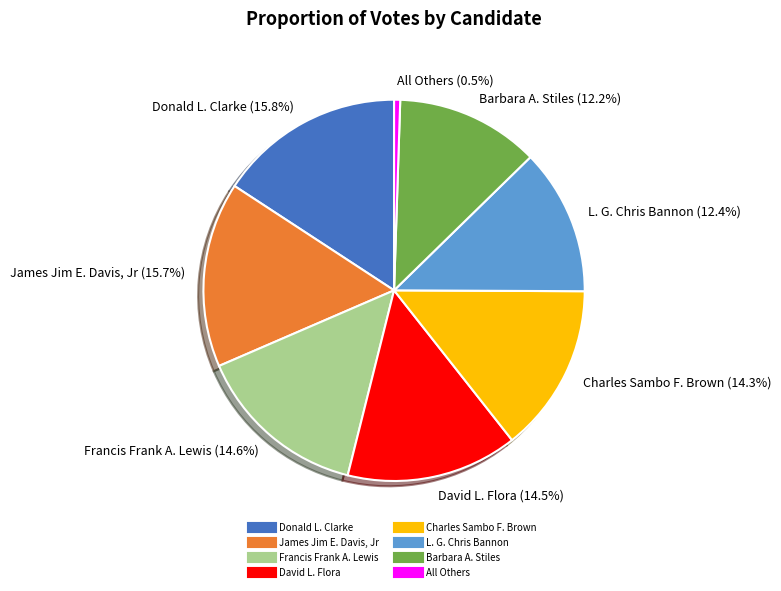

To the nearest percent, what portion does Donald L. Clarke represent?

16%